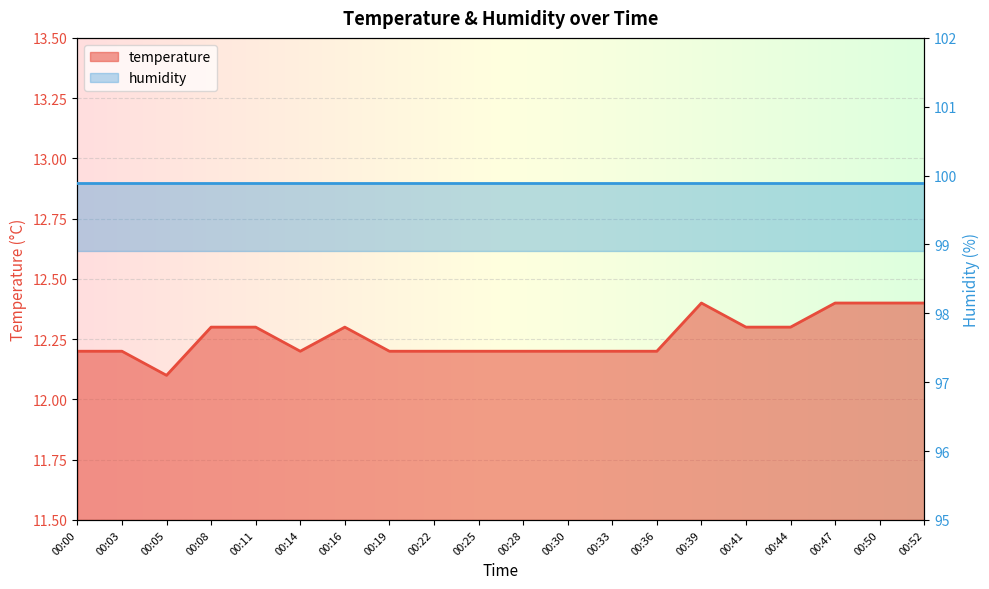

What is the difference between the second highest and minimum values?

0.3